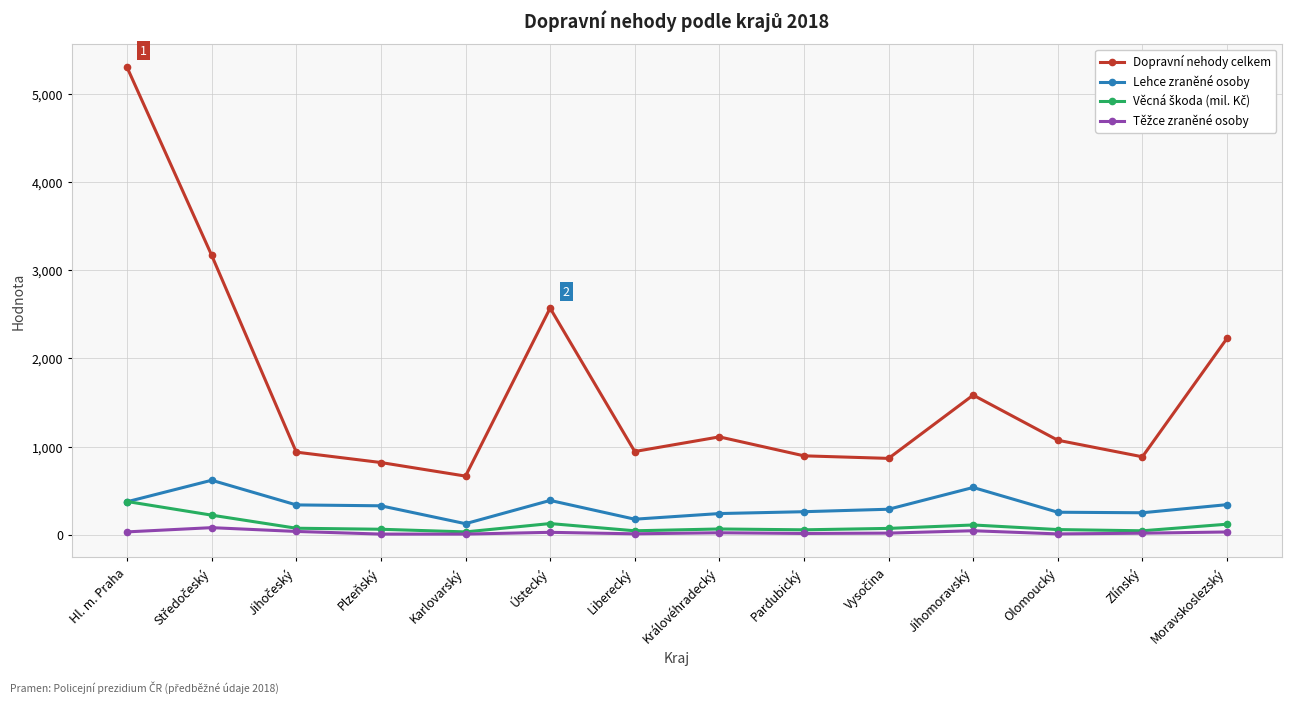

The Lehce zraněné osoby series shows 374.0 at Hl. m. Praha. True or false?

True